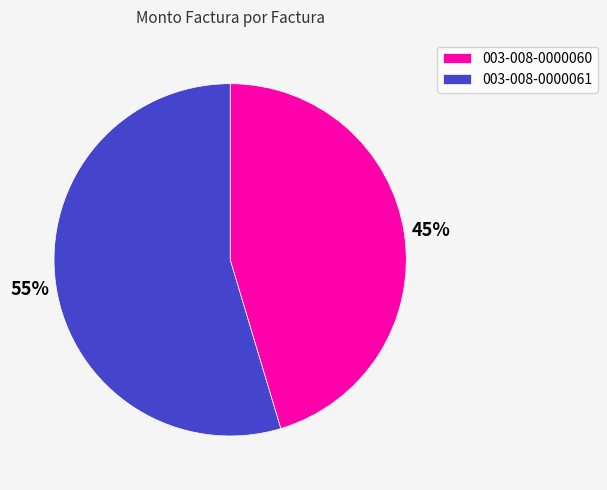

Is the sum of 003-008-0000060 and 003-008-0000061 greater than half?

Yes